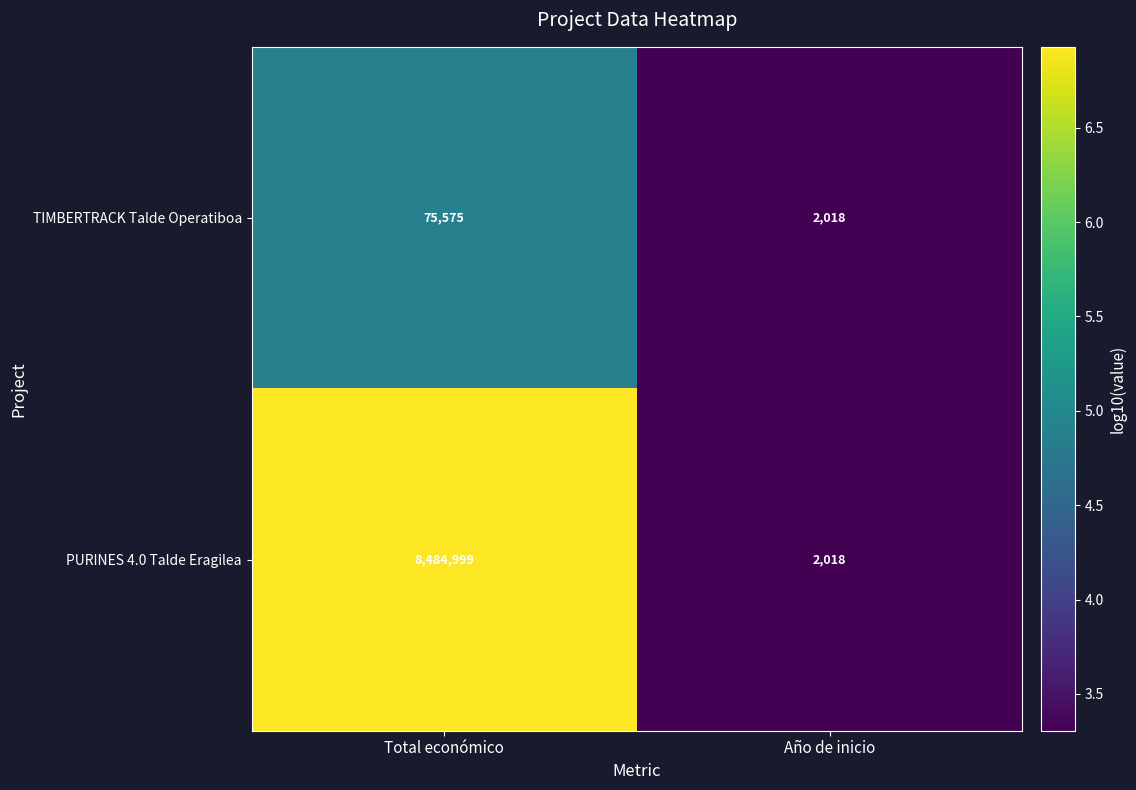

What is the highest value of the TIMBERTRACK Talde Operatiboa series?

75575